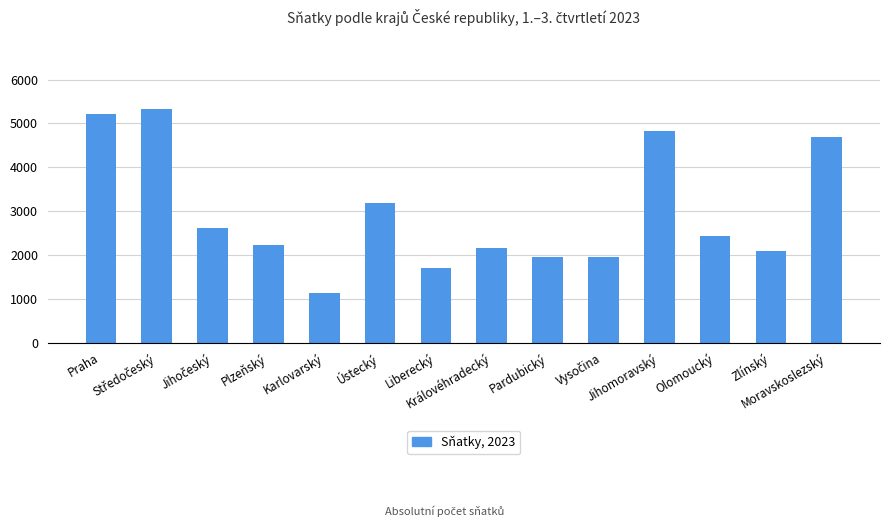

True or false: the data shows 1942 at Pardubický.

True